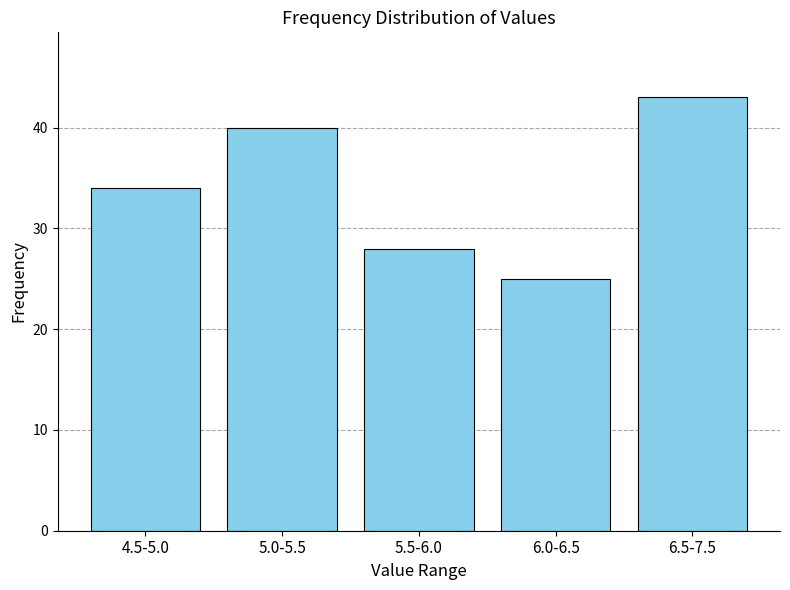

Reading left to right, extract all data points from this chart.

34	40	28	25	43